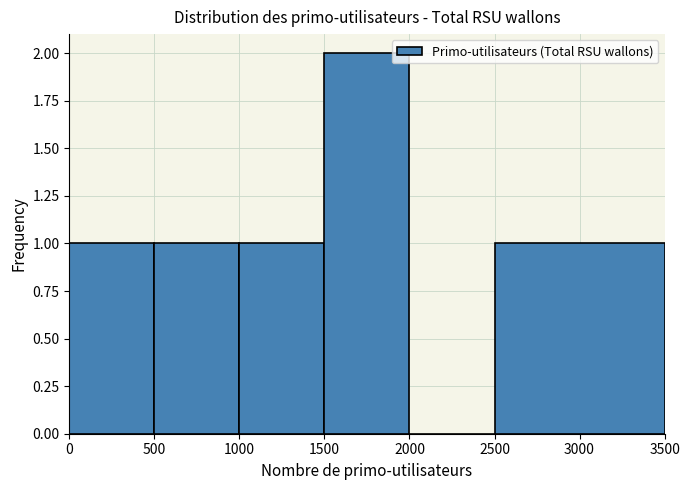

Over which range of the x-axis is the bar tallest?

1500 to 2000